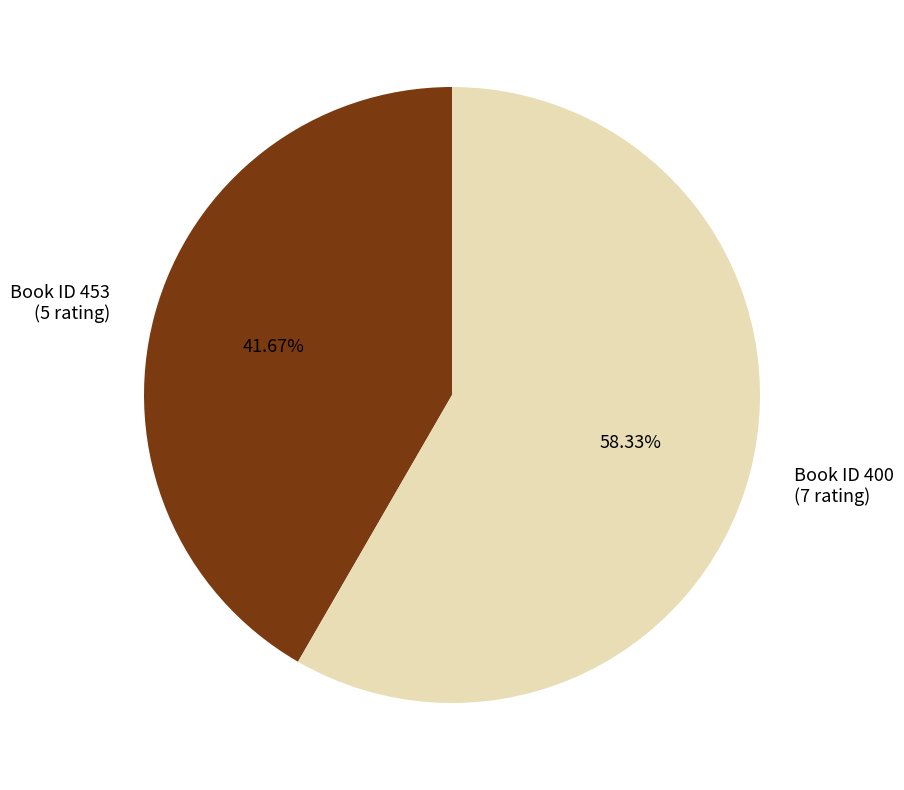

Which slice is the smallest?

Book ID 453 (5 rating)